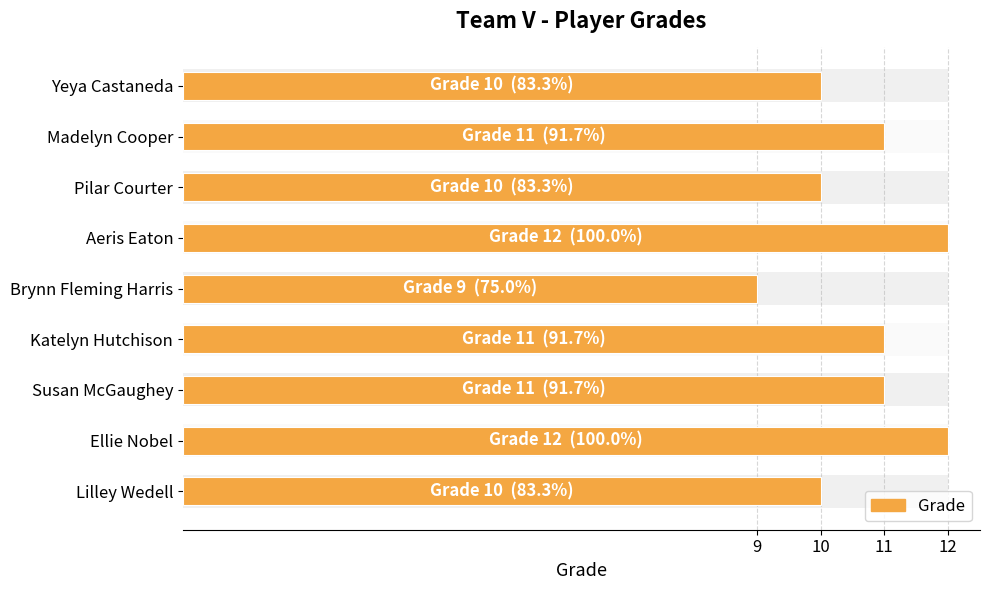

What position from the left is Pilar Courter?

3